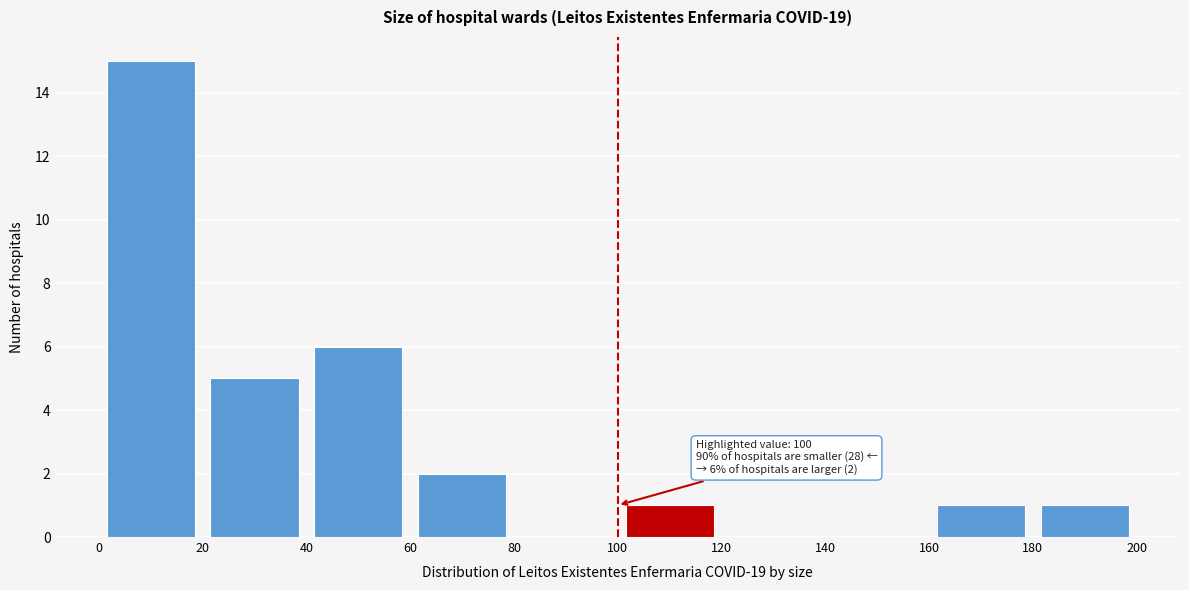

Which range on the x-axis has the tallest bar?

0 to 20